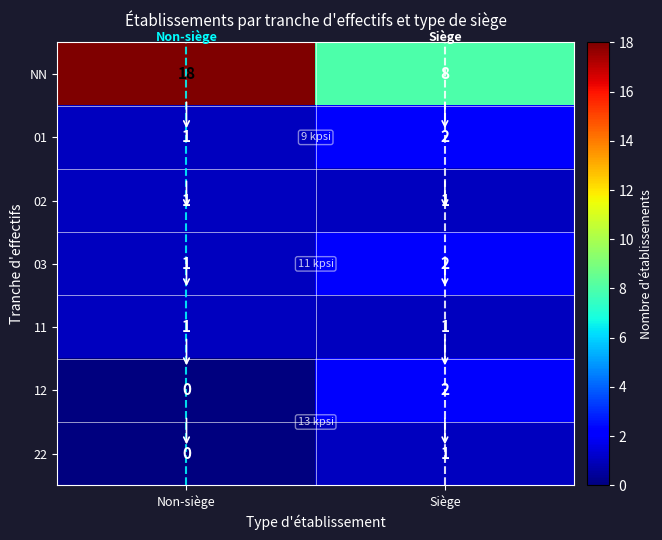

At how many categories does at least one series exceed 1?

2